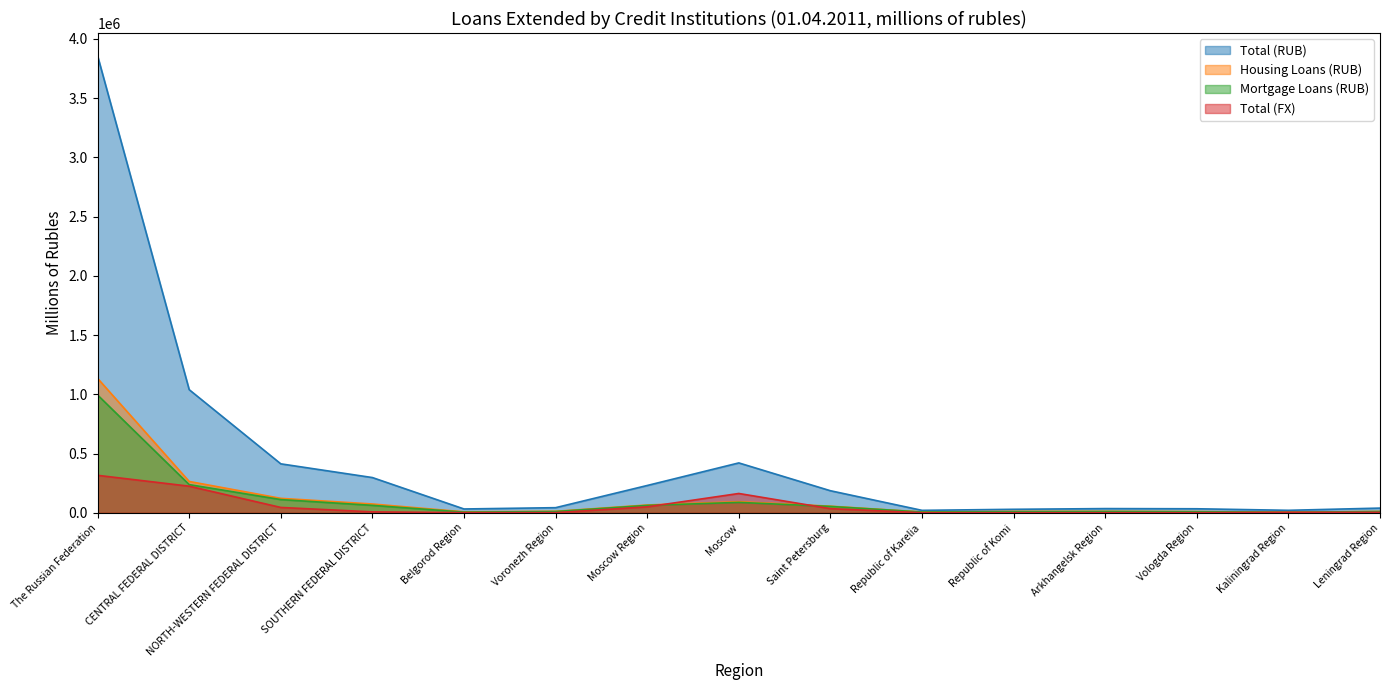

Rank the categories by Housing Loans (RUB) value from lowest to highest.

Kaliningrad Region, Republic of Karelia, Belgorod Region, Vologda Region, Leningrad Region, Republic of Komi, Arkhangelsk Region, Voronezh Region, Saint Petersburg, Moscow Region, SOUTHERN FEDERAL DISTRICT, Moscow, NORTH-WESTERN FEDERAL DISTRICT, CENTRAL FEDERAL DISTRICT, The Russian Federation